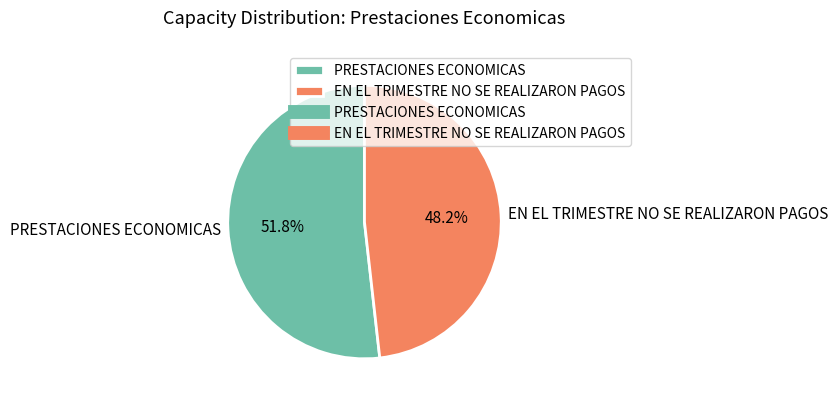

To the nearest percent, what percentage of the pie is EN EL TRIMESTRE NO SE REALIZARON PAGOS?

48%